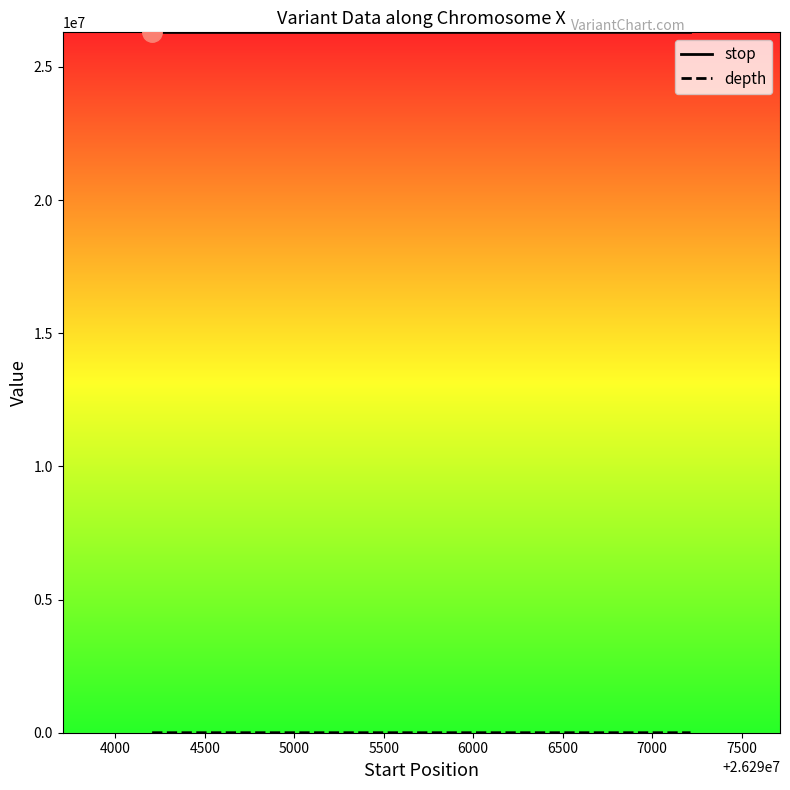

What is the sum of all stop values?

105183925